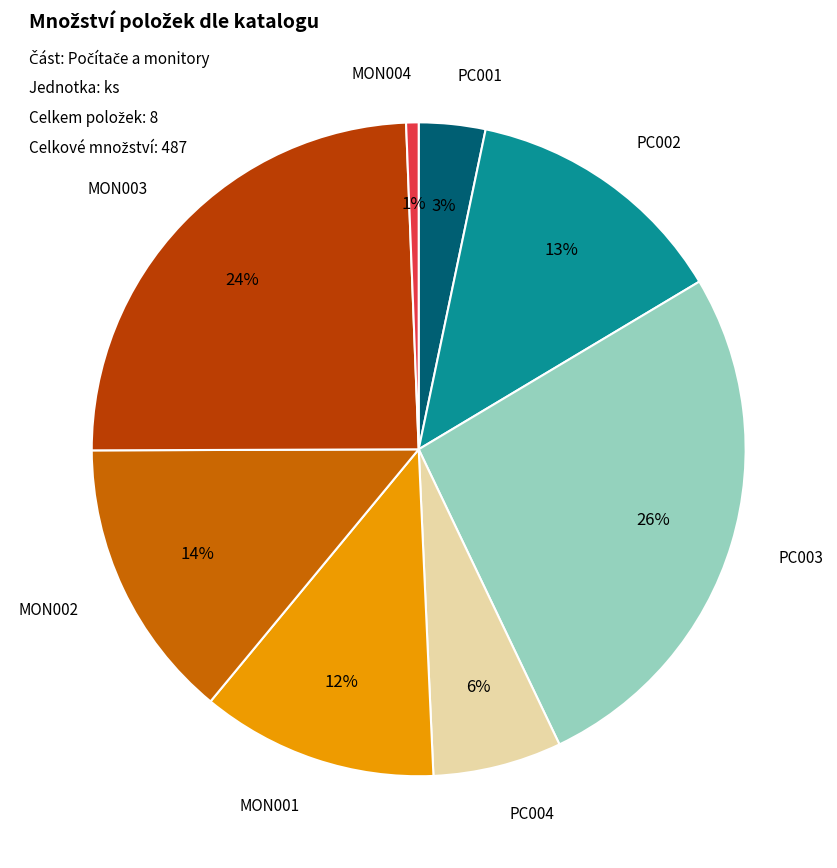

Is there a majority slice in this chart?

No